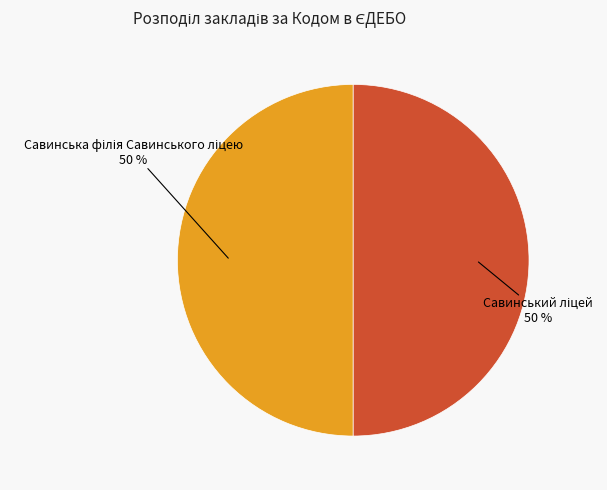

To the nearest percent, what is the average slice percentage?

50%